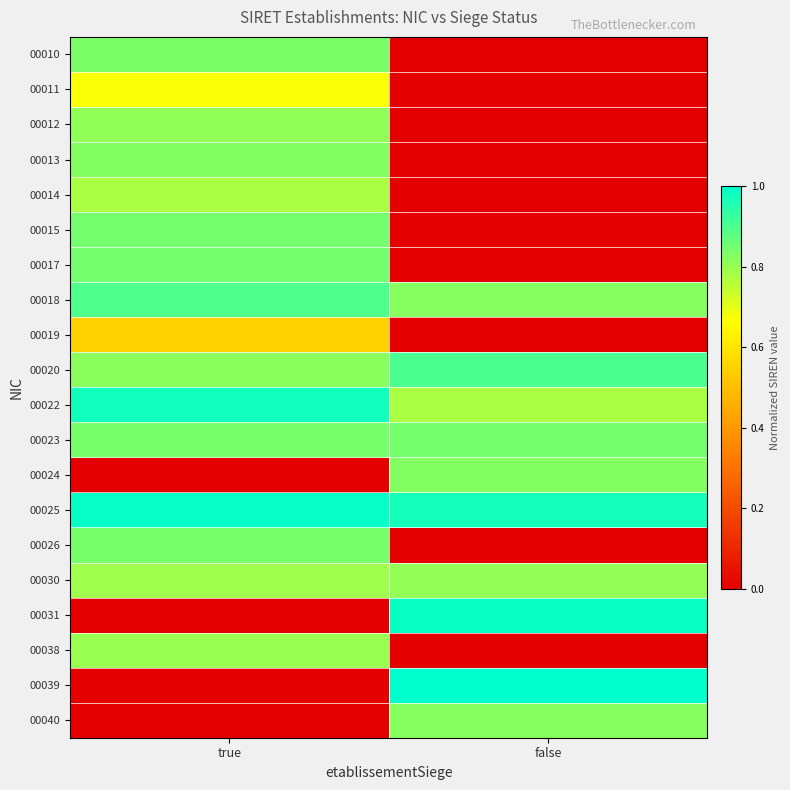

At which category is the sum across all series the highest?

true